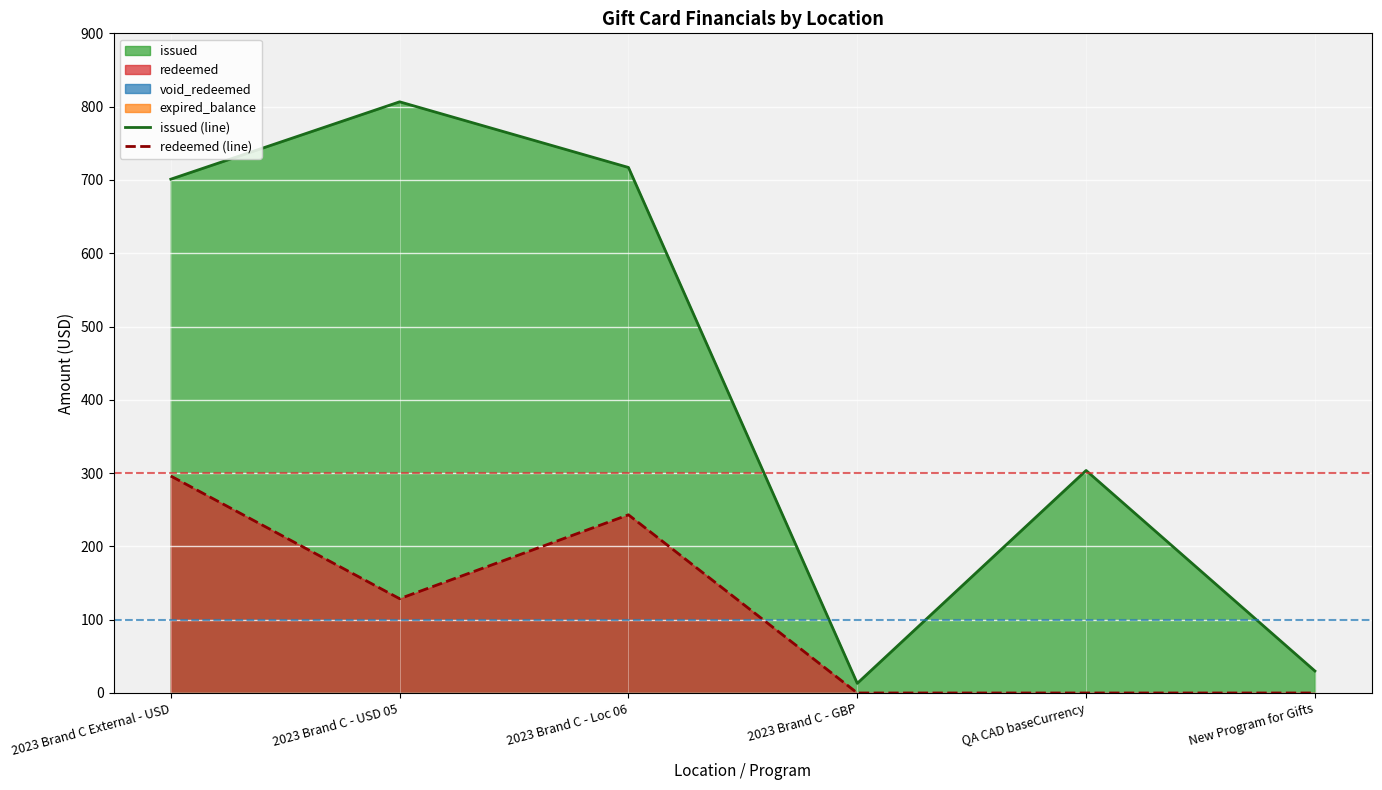

Is it true that redeemed (line) equals 401.9 at 2023 Brand C - Loc 06?

False